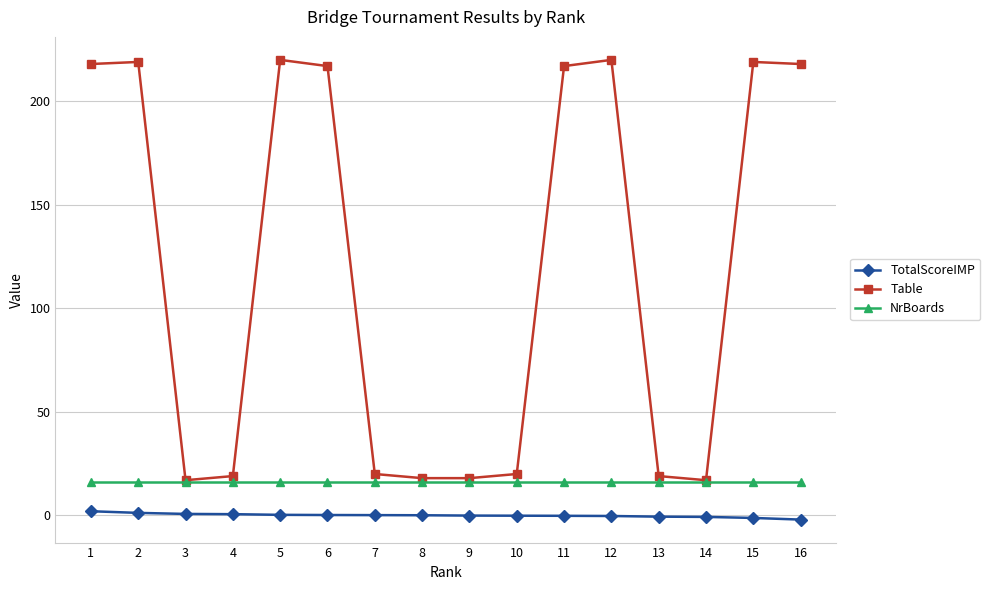

Between 12 and 14, which series saw the biggest shift?

Table